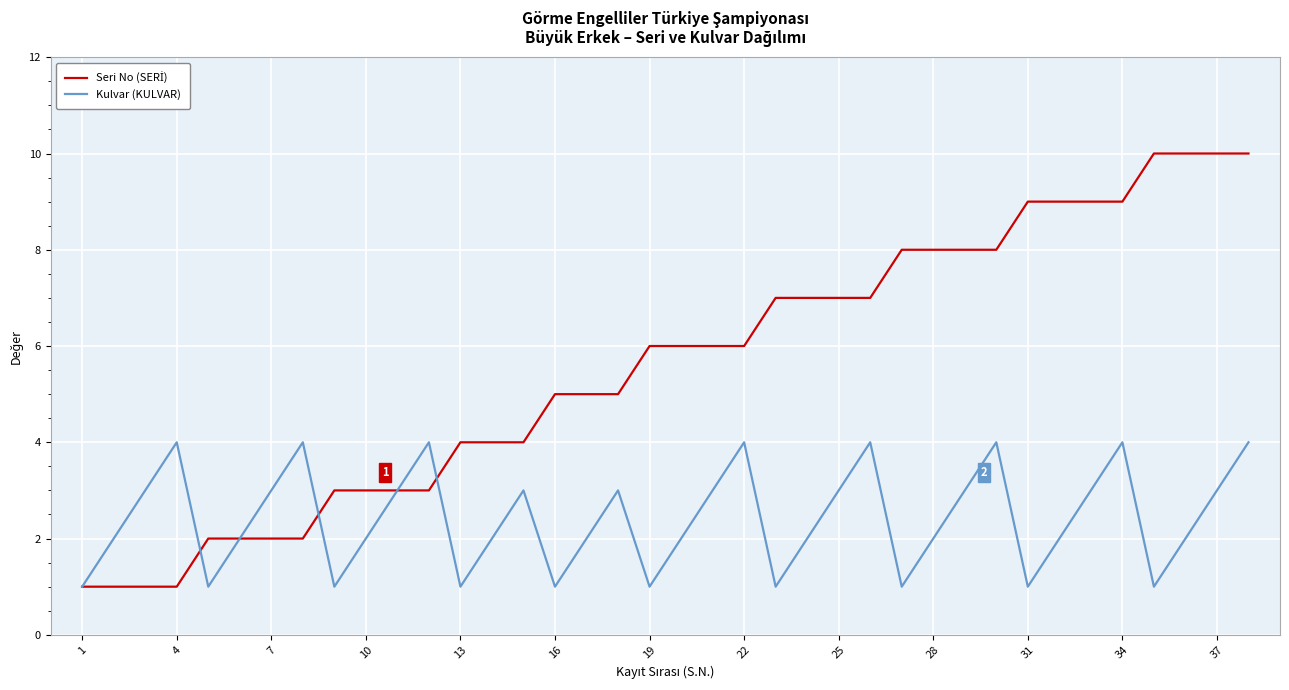

What is the maximum value shown in the chart?

10